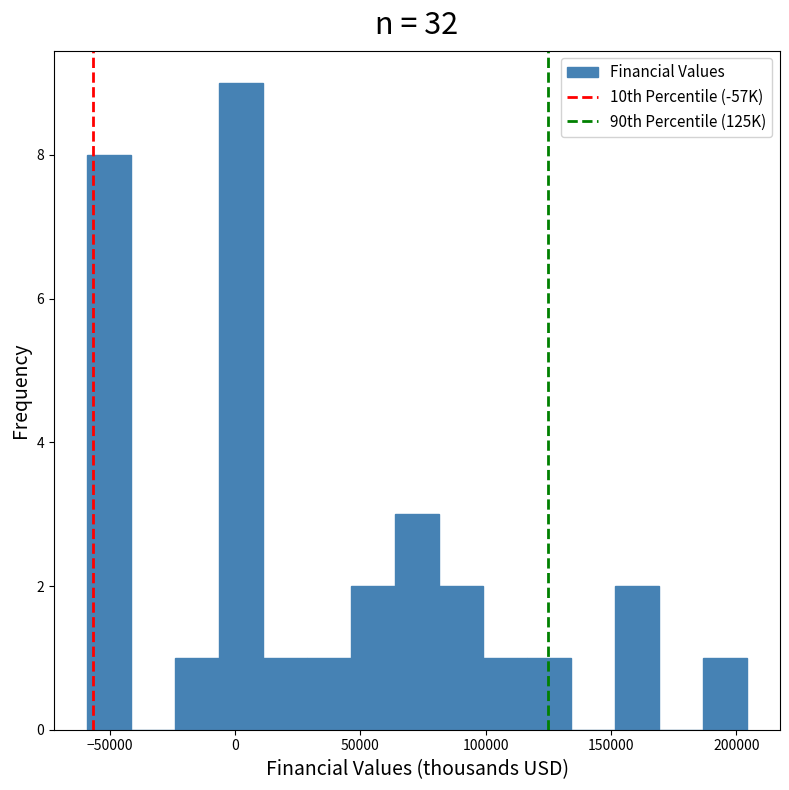

Read against the x-axis, roughly where is the centre of the tallest bar?

0